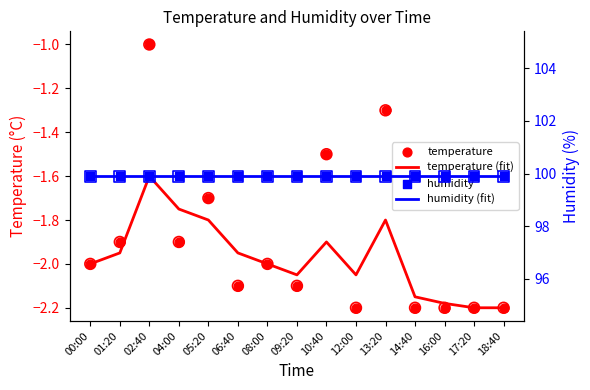

Which series has the widest spread of Y values?

temperature